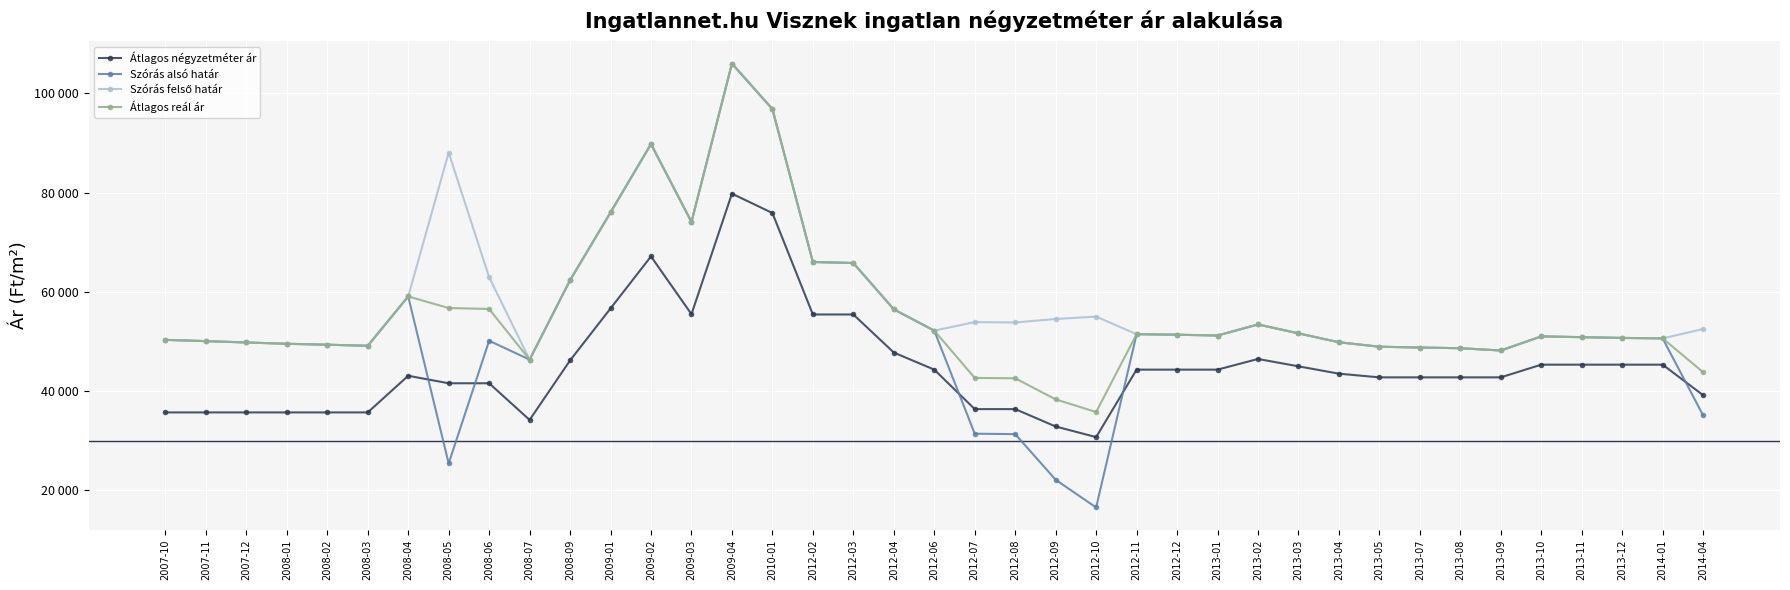

What is the difference between the maximum and minimum values in the Átlagos reál ár series?

70201